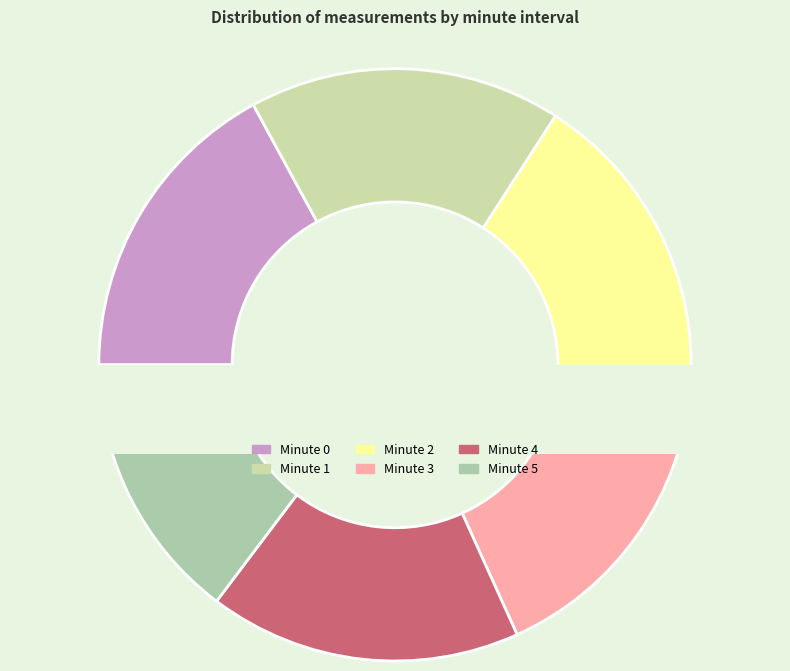

Does Minute 1 represent more than half of the total?

No